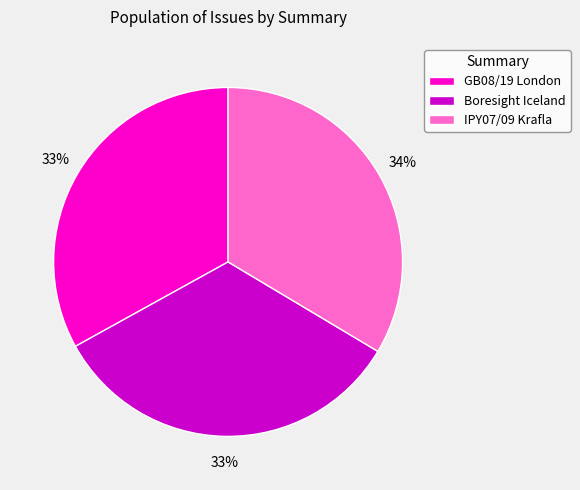

Combined, do GB08/19 London and IPY07/09 Krafla account for over 50%?

Yes